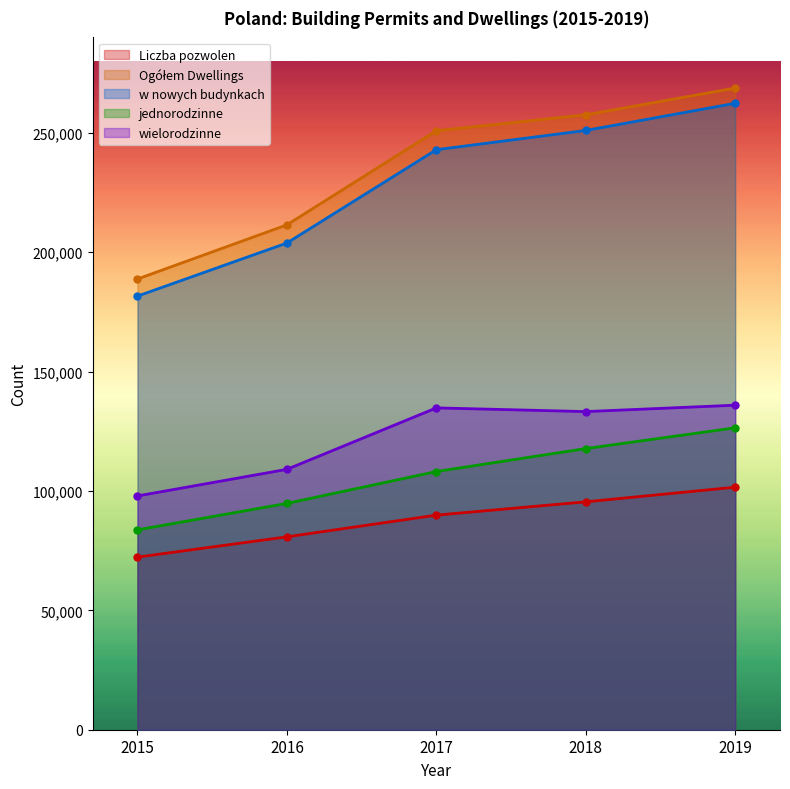

What is the sum of all wielorodzinne values?

611012